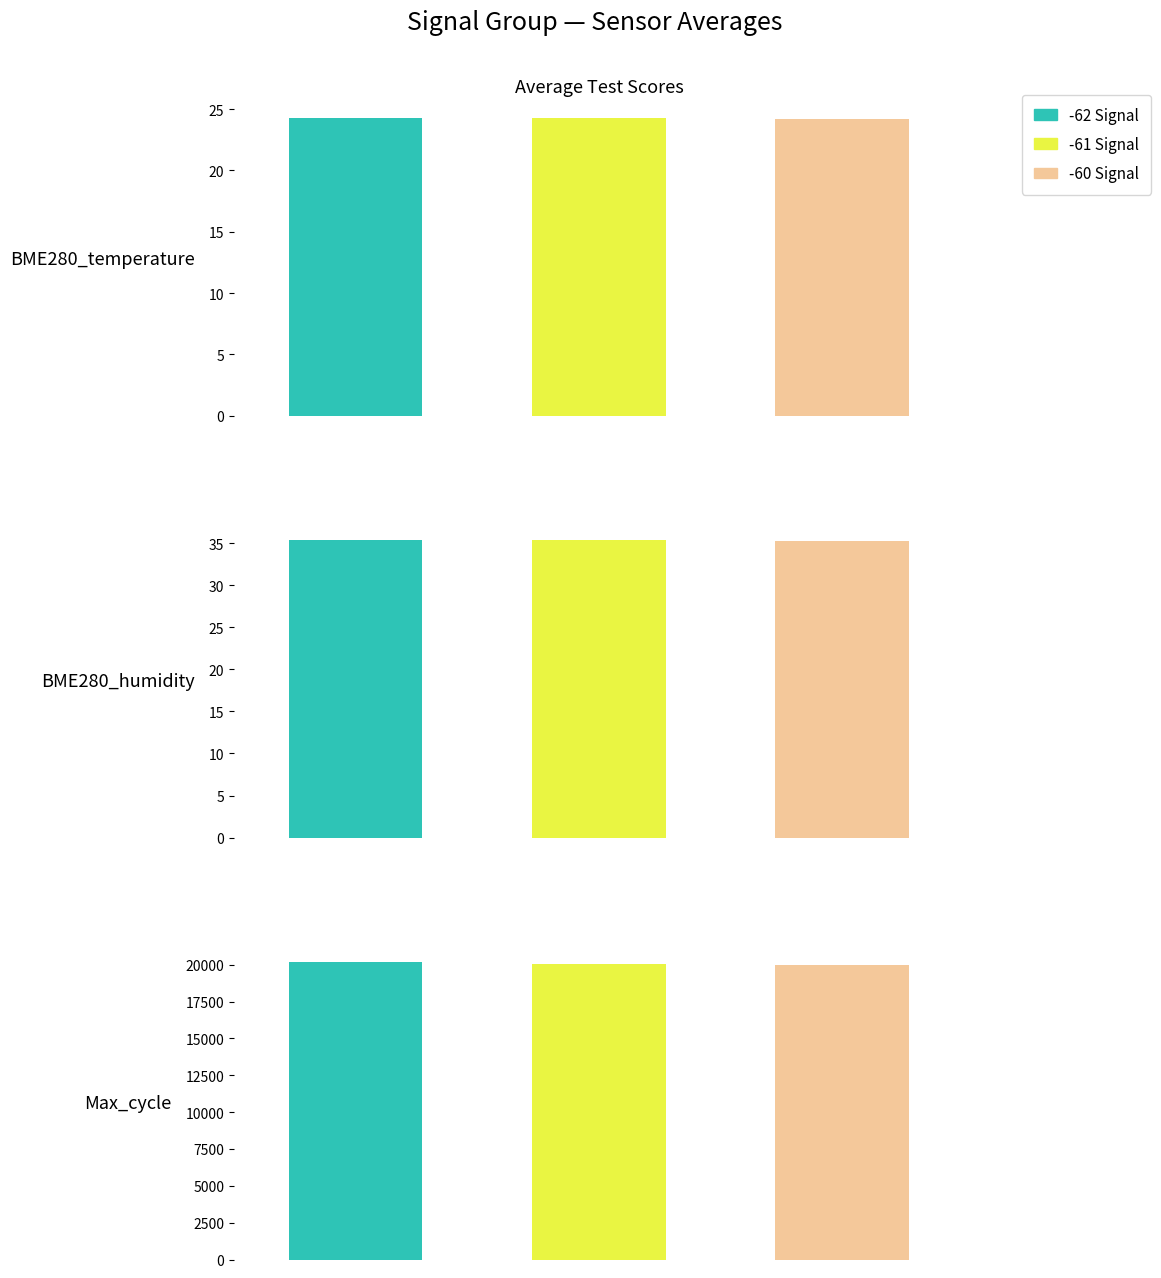

What is the approximate value of BME280_temperature at 11?

24.3